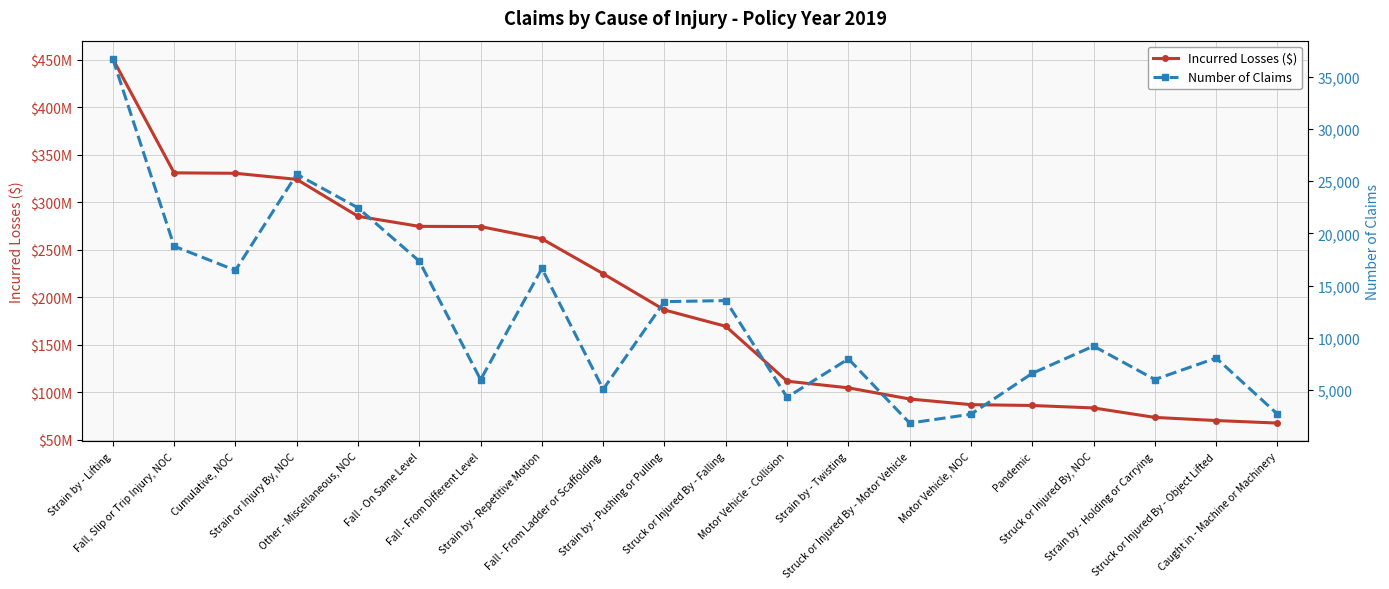

List the series in order of their peak value, lowest first.

Number of Claims, Incurred Losses ($)